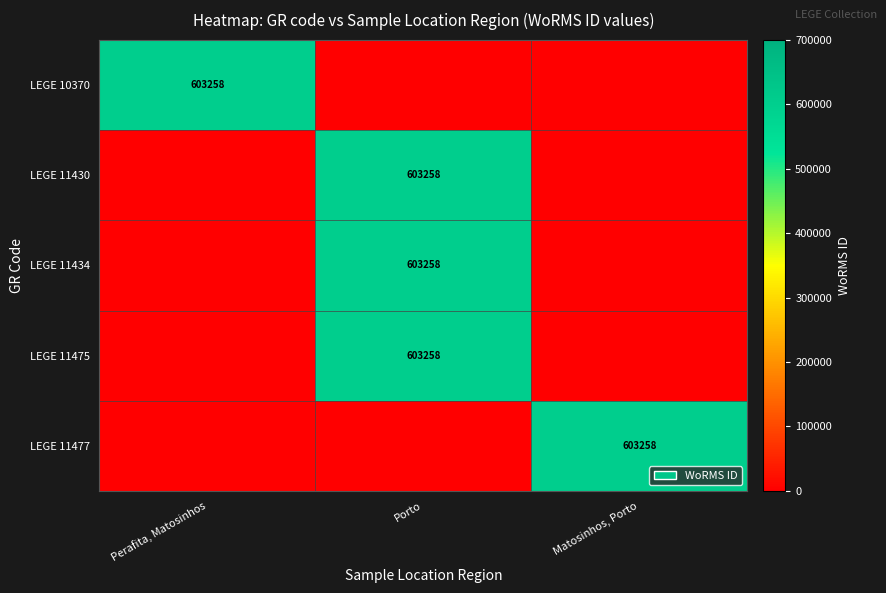

What is the greatest value displayed?

603258